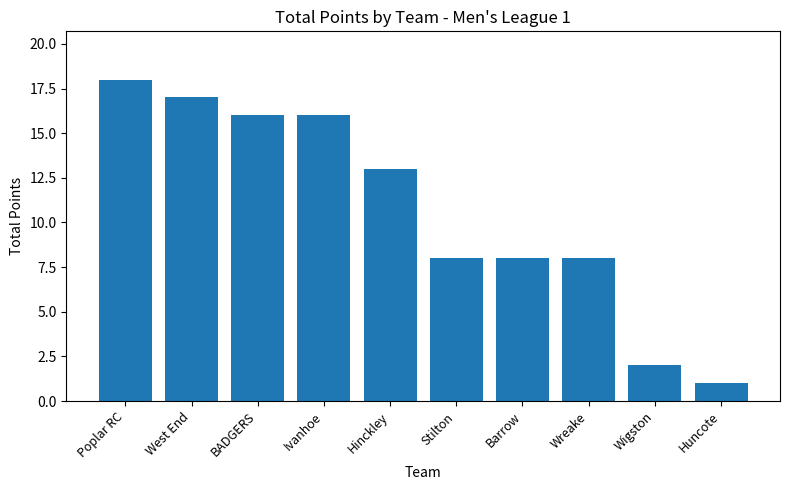

Are the bars horizontal?

No